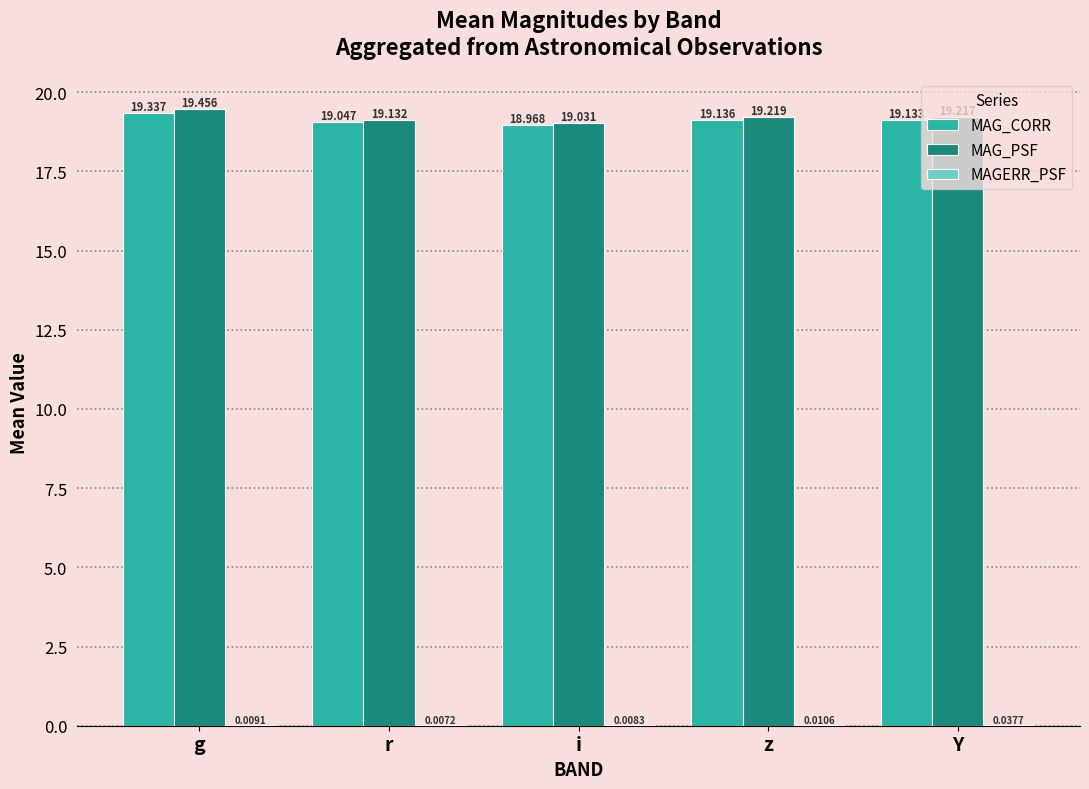

What is the total value across all series at Y?

38.4